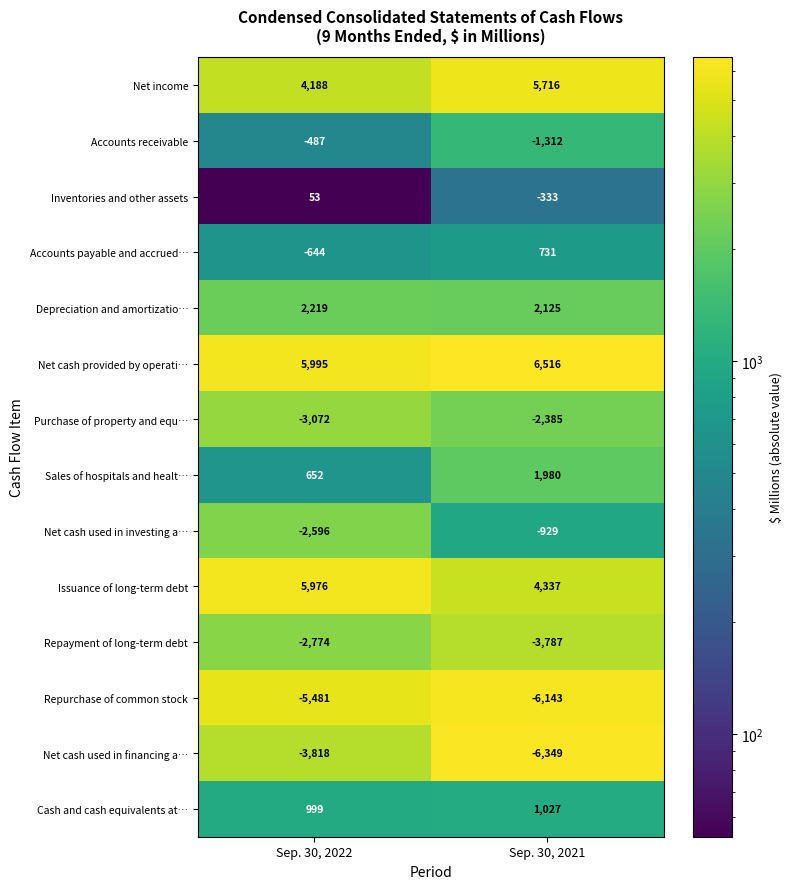

Which category has the lowest value across all series?

Sep. 30, 2021